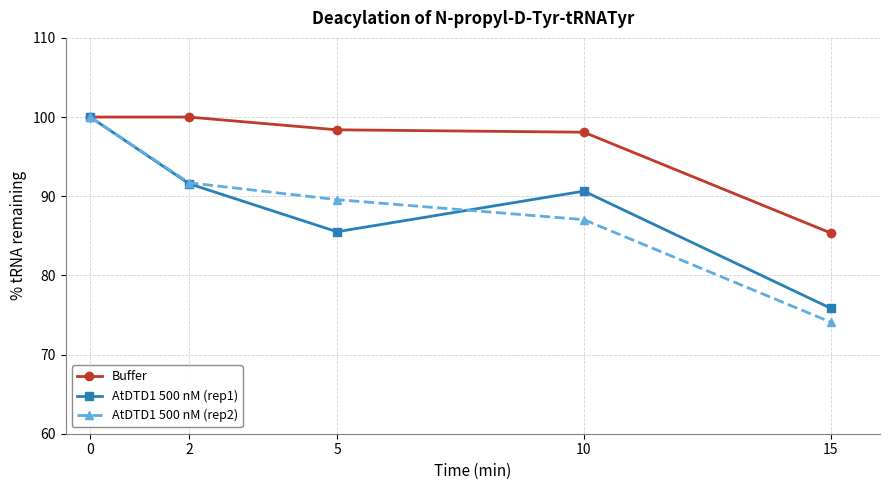

Which series has the largest total across all categories?

Buffer